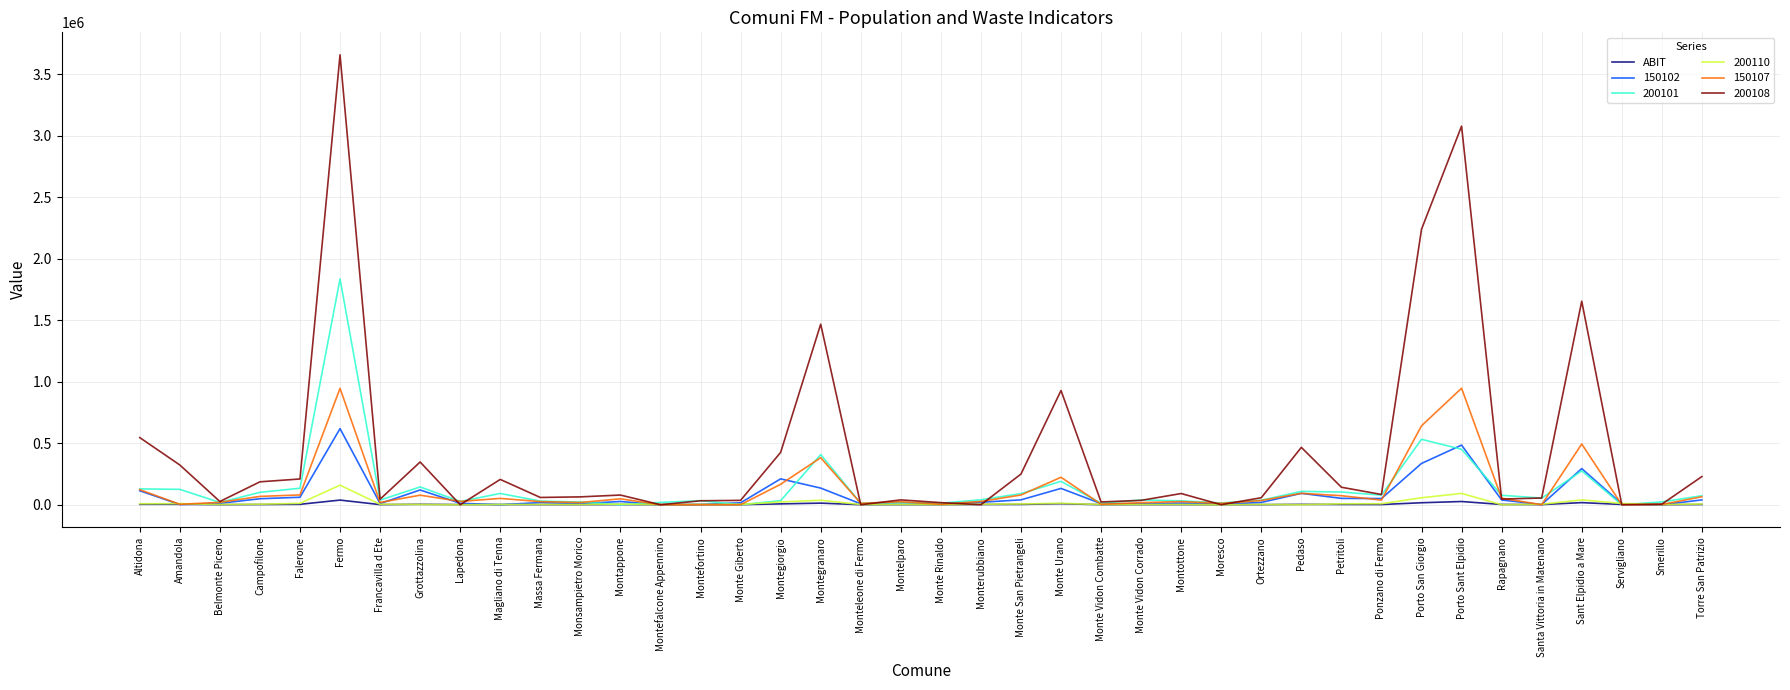

Is this an area chart (filled region under the line)?

No